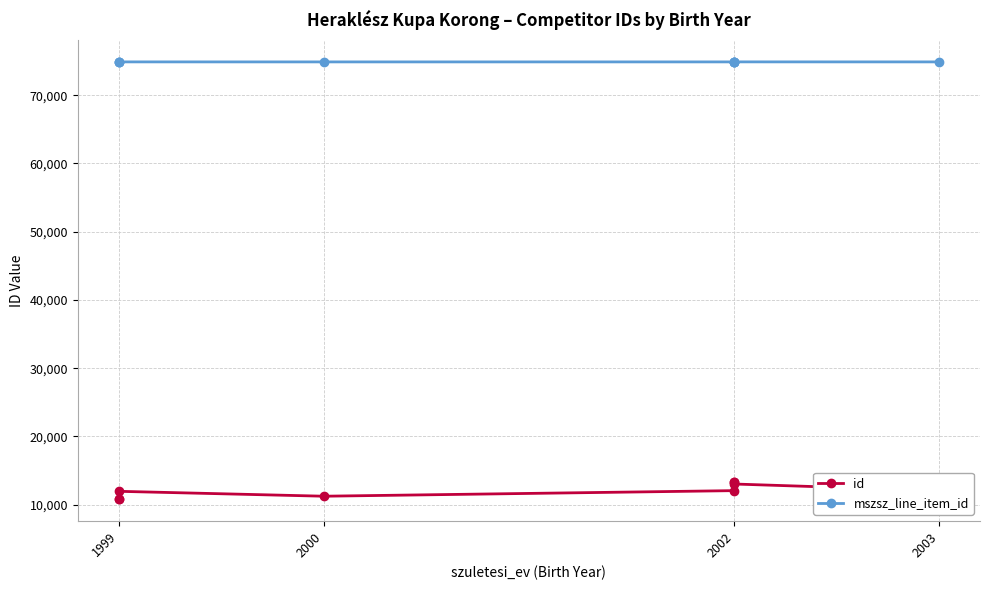

Between 2000 and 2002, which series saw the biggest shift?

id